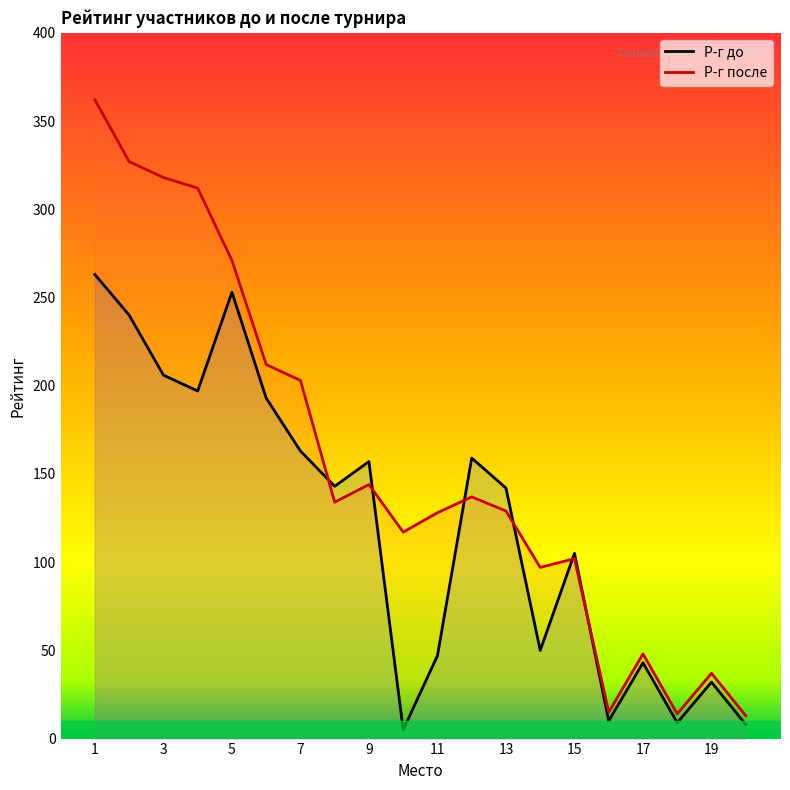

Where is Р-г после nearest to the value 187?

7